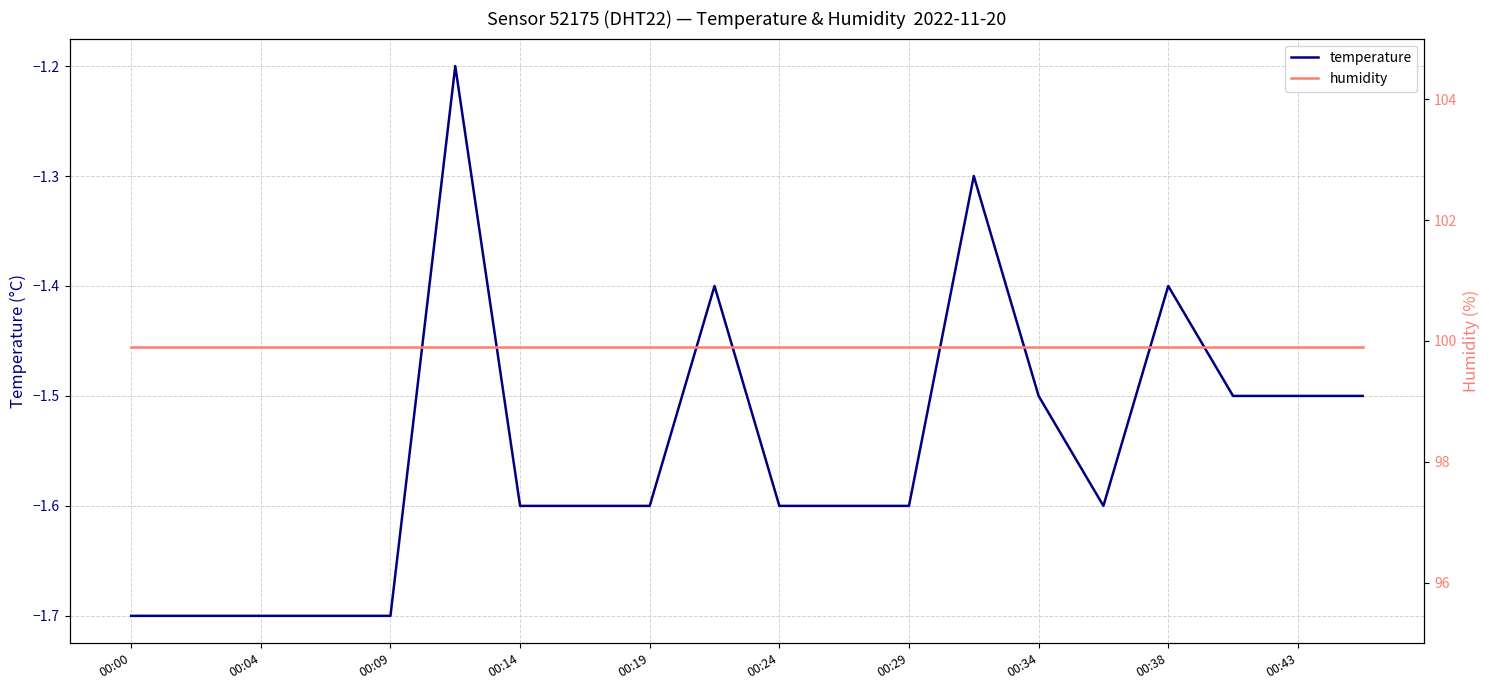

The temperature series shows -1.5 at 00:43. True or false?

True